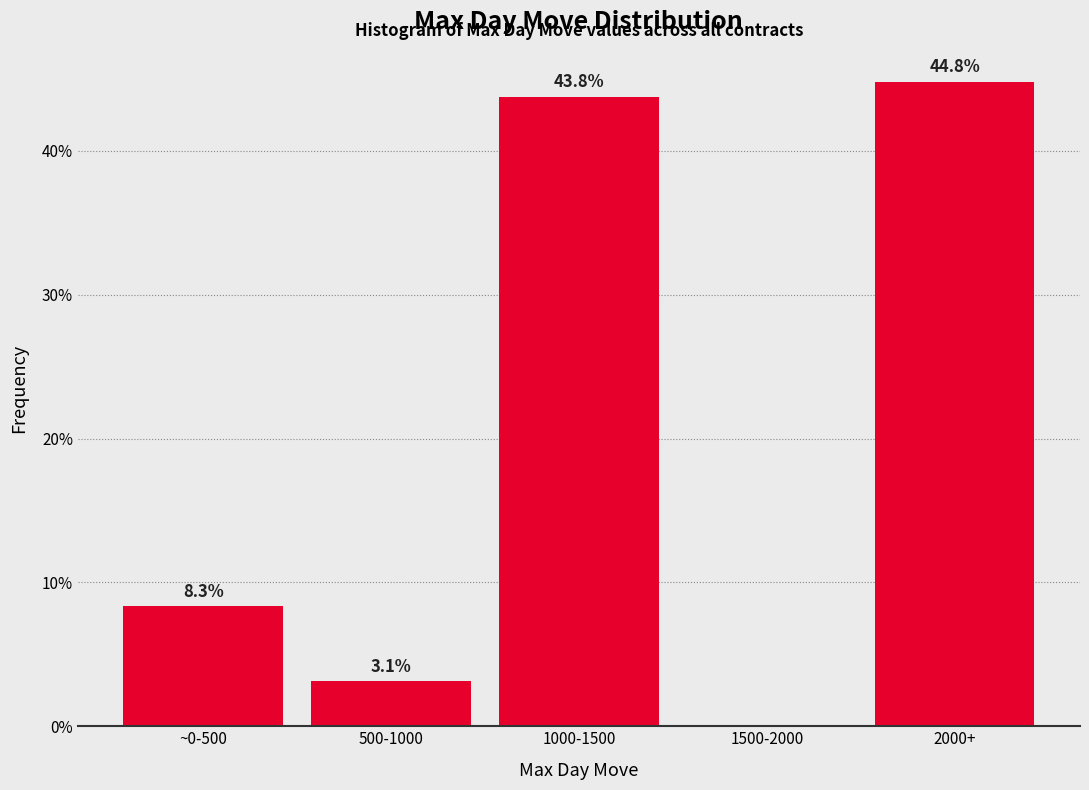

Reading right to left, list all the values displayed in this chart.

2000+=44.8	1500-2000=0.0	1000-1500=43.8	500-1000=3.1	~0-500=8.3